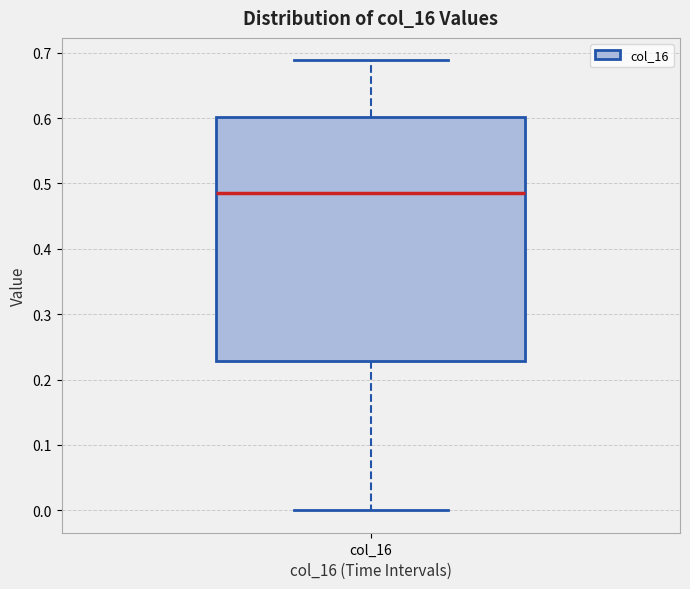

Where does the upper whisker of the box for col_16 end on the y-axis? The values are not printed on the chart, so give them approximately, as read against the axis.

0.69